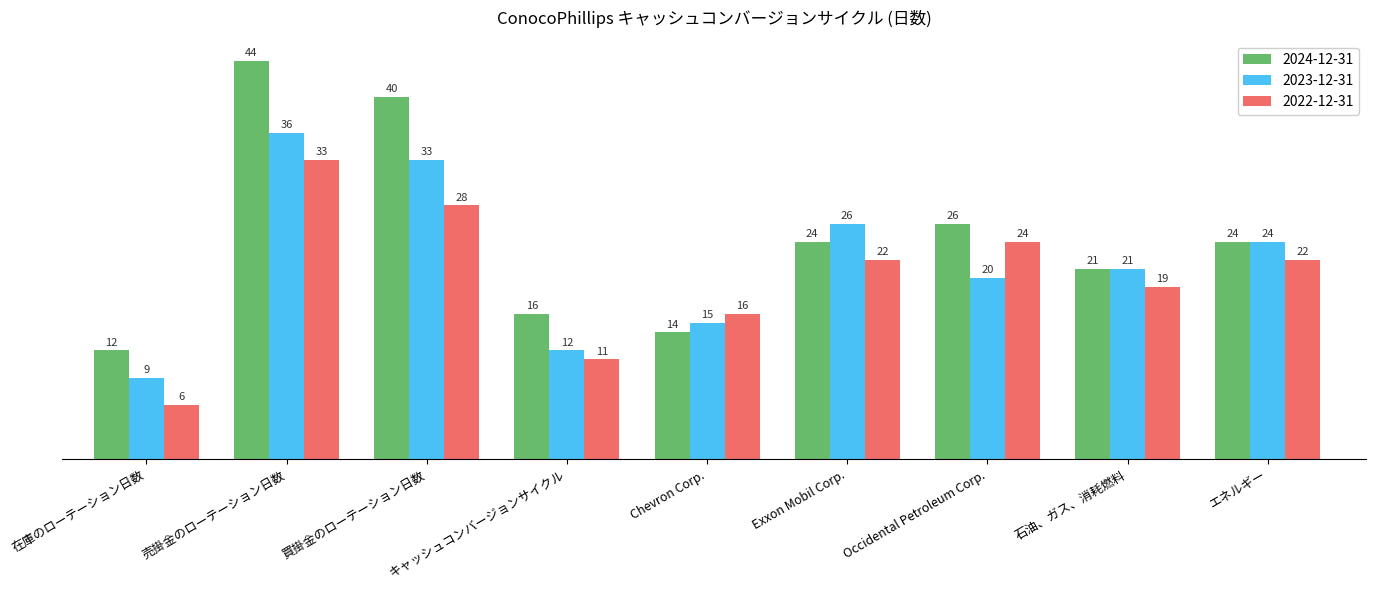

What is the approximate value of 2024-12-31 at キャッシュコンバージョンサイクル?

16